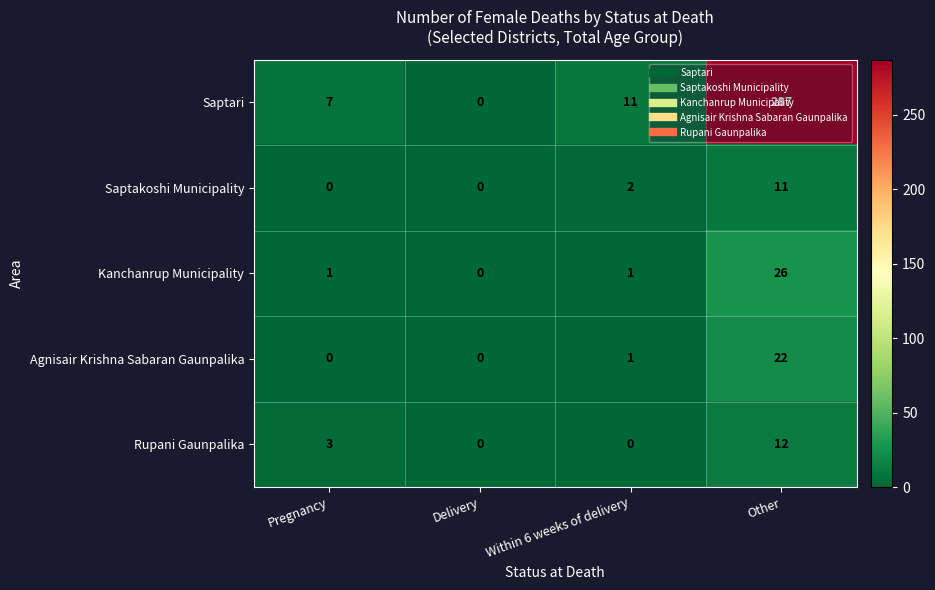

List the labels in order of Saptari value, smallest first.

Delivery, Pregnancy, Within 6 weeks of delivery, Other